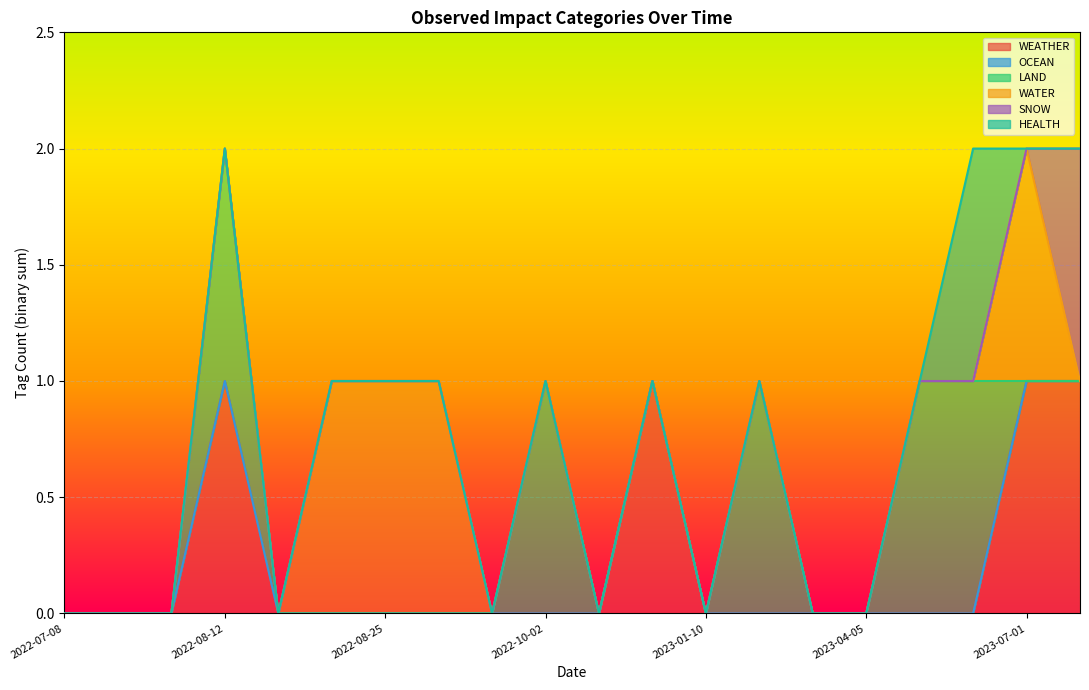

Rank the series at 2022-07-15 from highest to lowest value.

WEATHER, OCEAN, LAND, WATER, SNOW, HEALTH